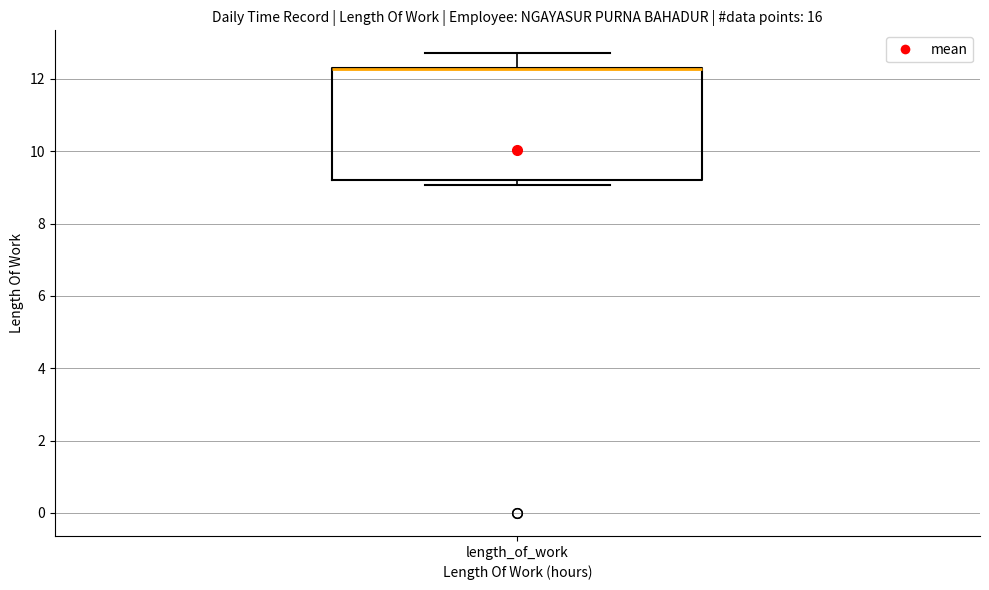

Where is the upper edge of the box for length_of_work on the y-axis? The values are not printed on the chart, so give them approximately, as read against the axis.

12.4